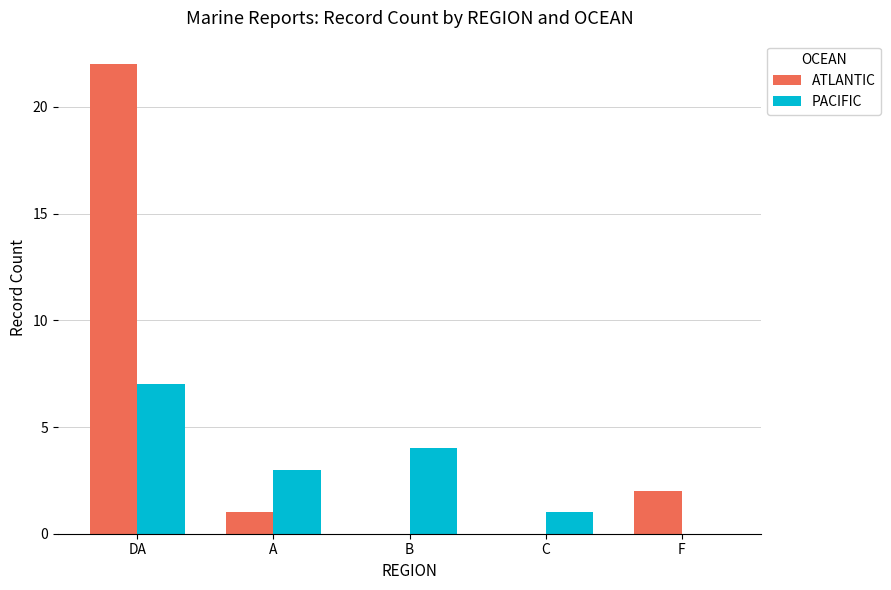

Is the value of PACIFIC at A greater than the value of ATLANTIC at C?

Yes